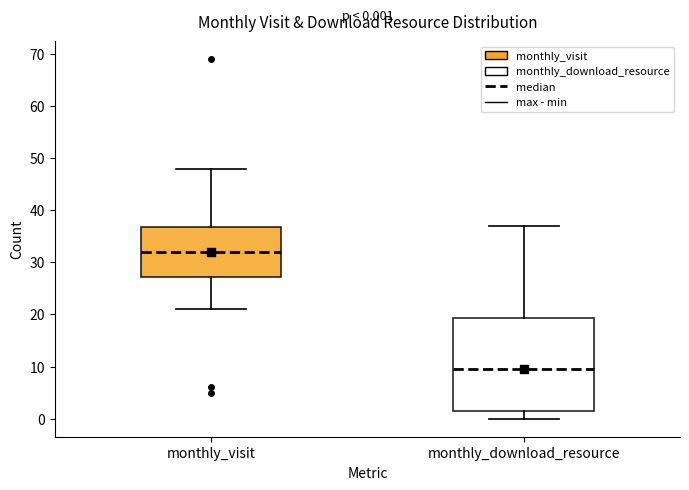

Which box is the tallest, from its lower edge to its upper edge?

monthly_download_resource